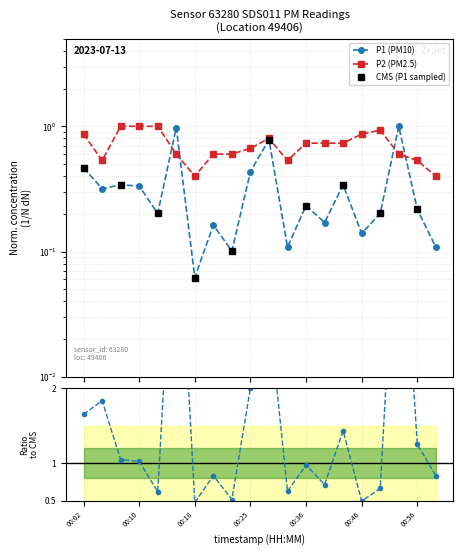

Which category has the lowest value in the P2 series?

00:18